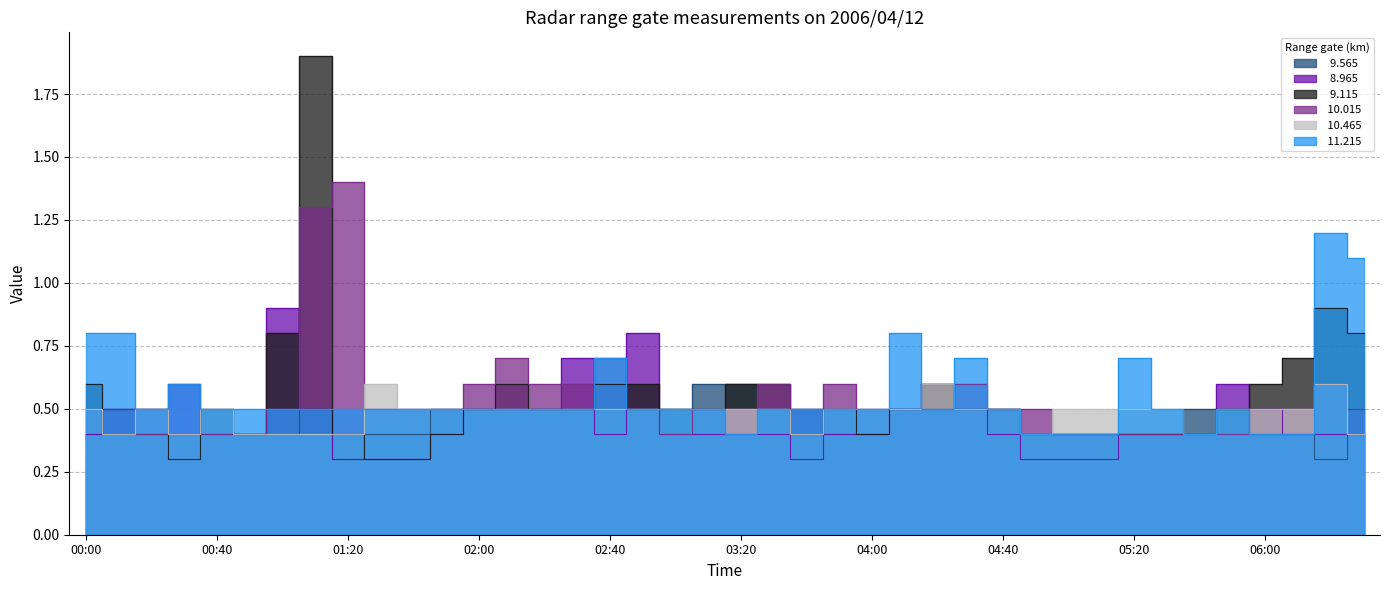

How many interior local peaks does the  10.015 series have?

7